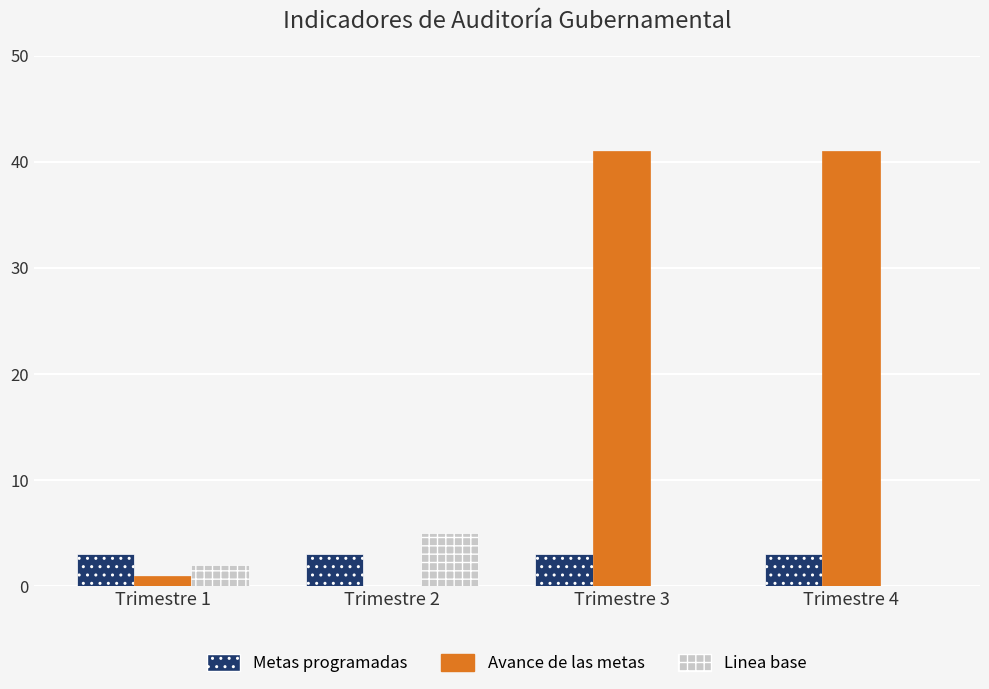

Reading right to left, what are all the values shown in this chart?

Metas programadas: 3	3	3	3
Avance de las metas: 41	41	0	1
Linea base: 0	0	5	2